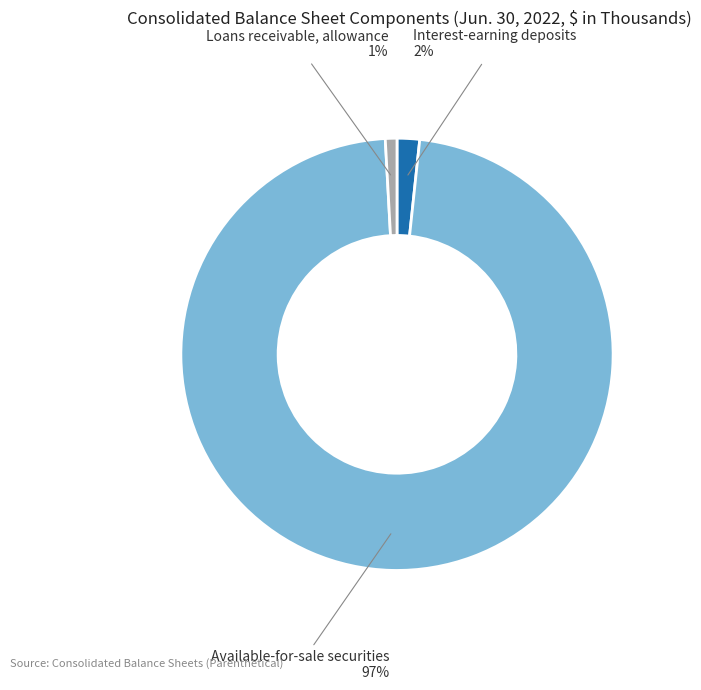

Is there a majority slice in this chart?

Yes